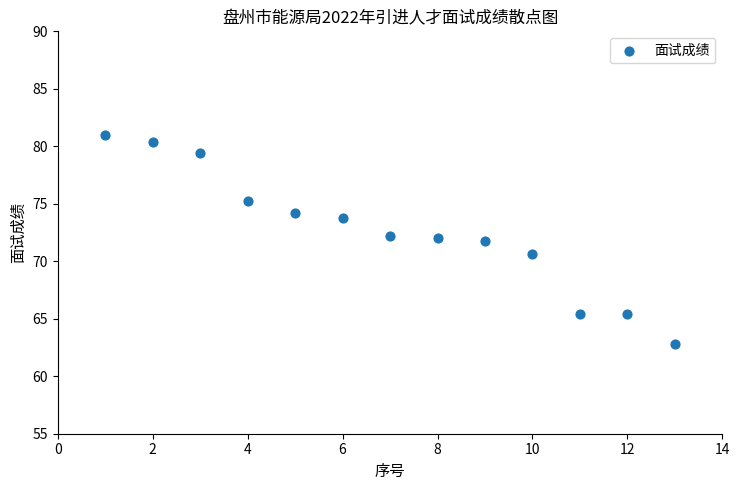

What Y value in the scatter plot is closest to 71?

70.6